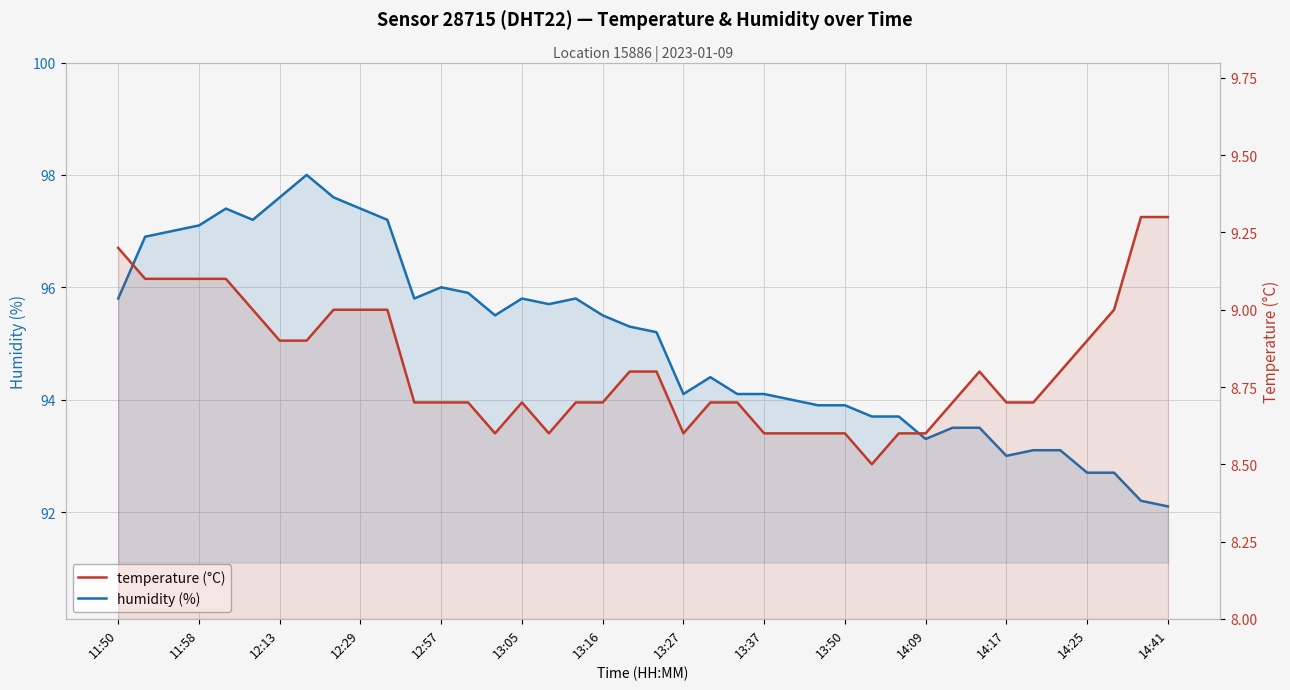

In temperature, how many points are lower than both neighbors (excluding endpoints)?

4